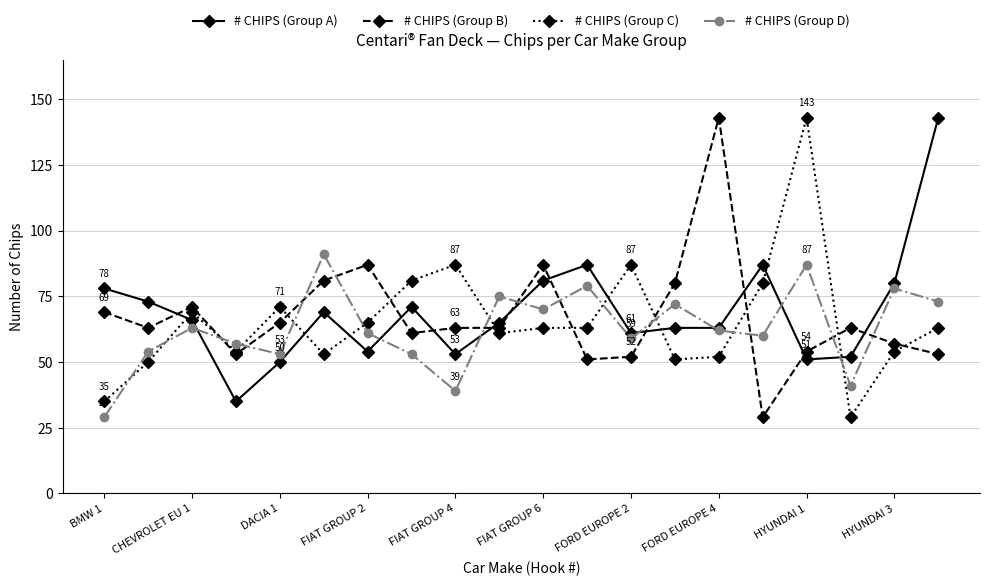

Count the number of data series in this chart.

4